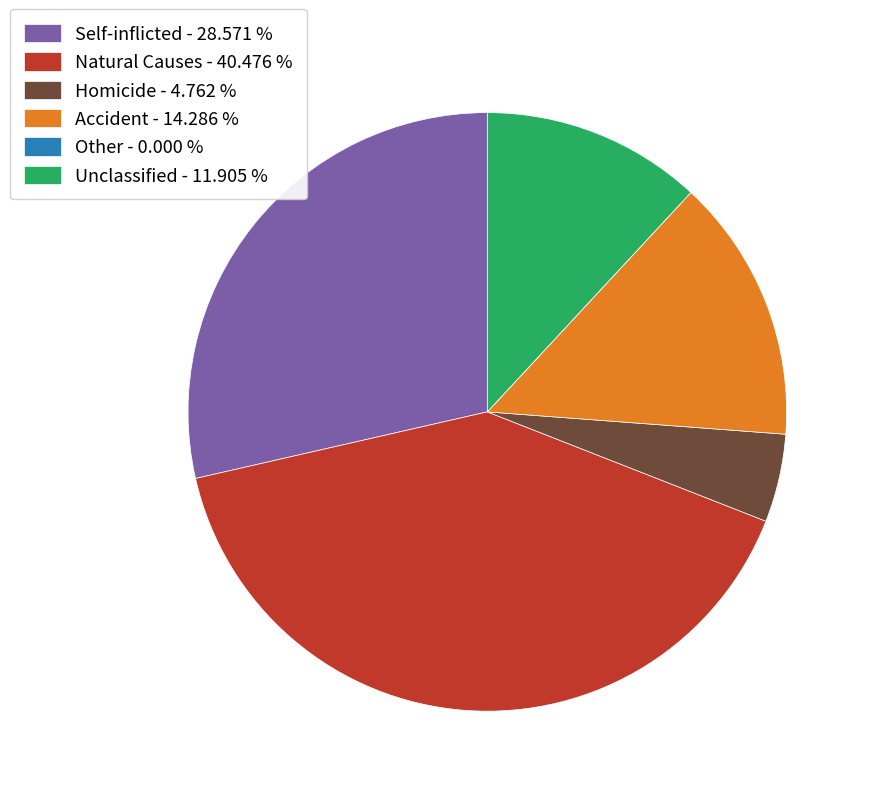

True or false: Self-inflicted accounts for 29% of the total.

True